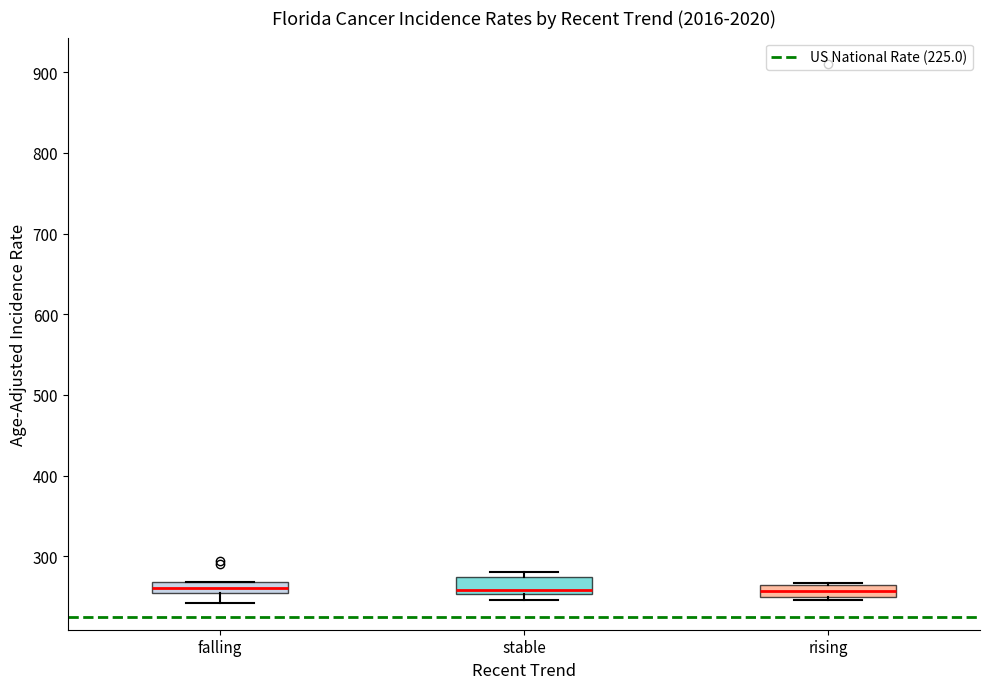

Where is the upper edge of the box for falling on the y-axis? The values are not printed on the chart, so give them approximately, as read against the axis.

270